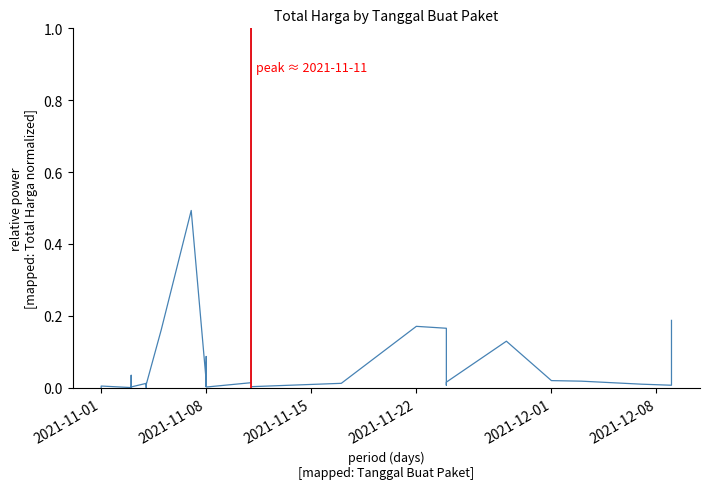

Where is the first local maximum?

2021-11-01